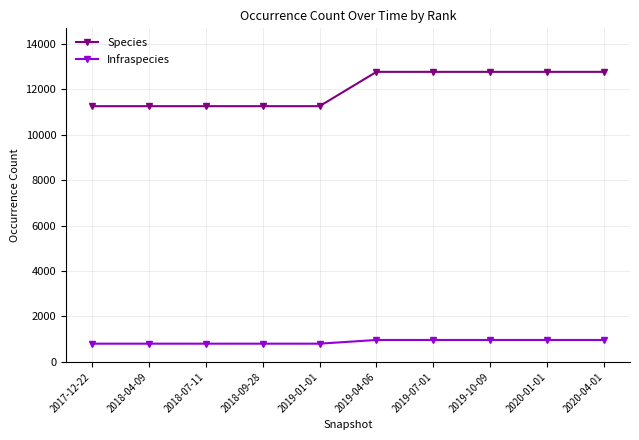

What is the difference between the highest and lowest values at 2019-07-01?

11799